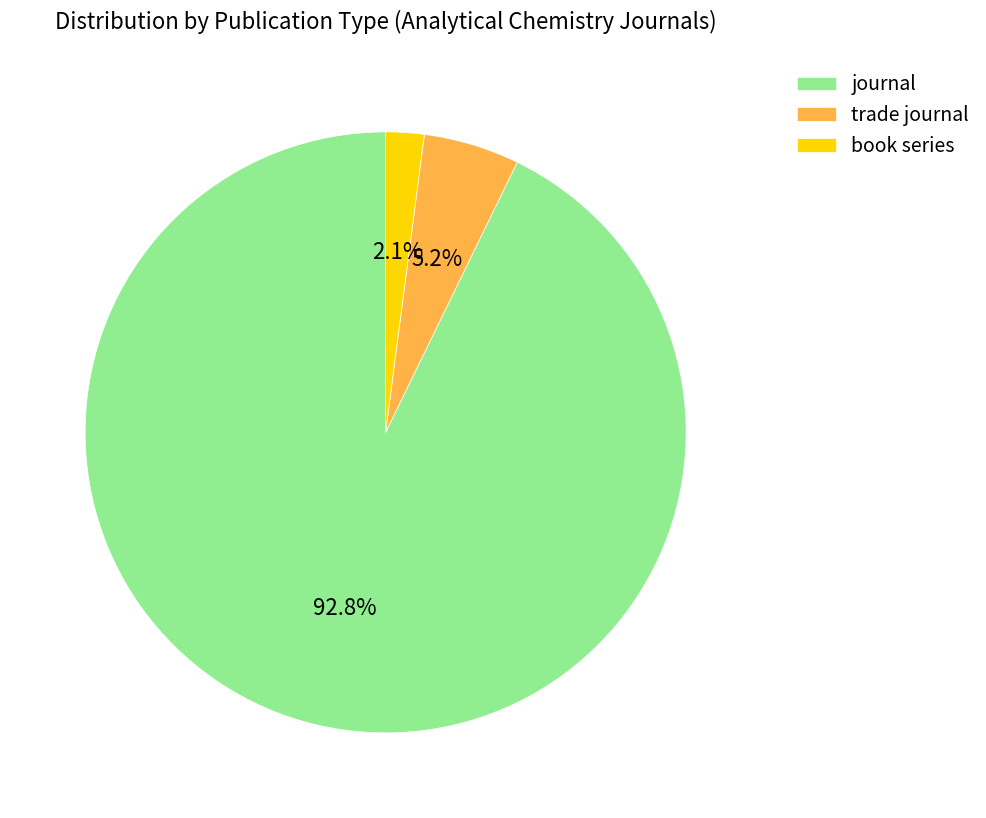

What percentage do journal and trade journal together represent?

97.9%